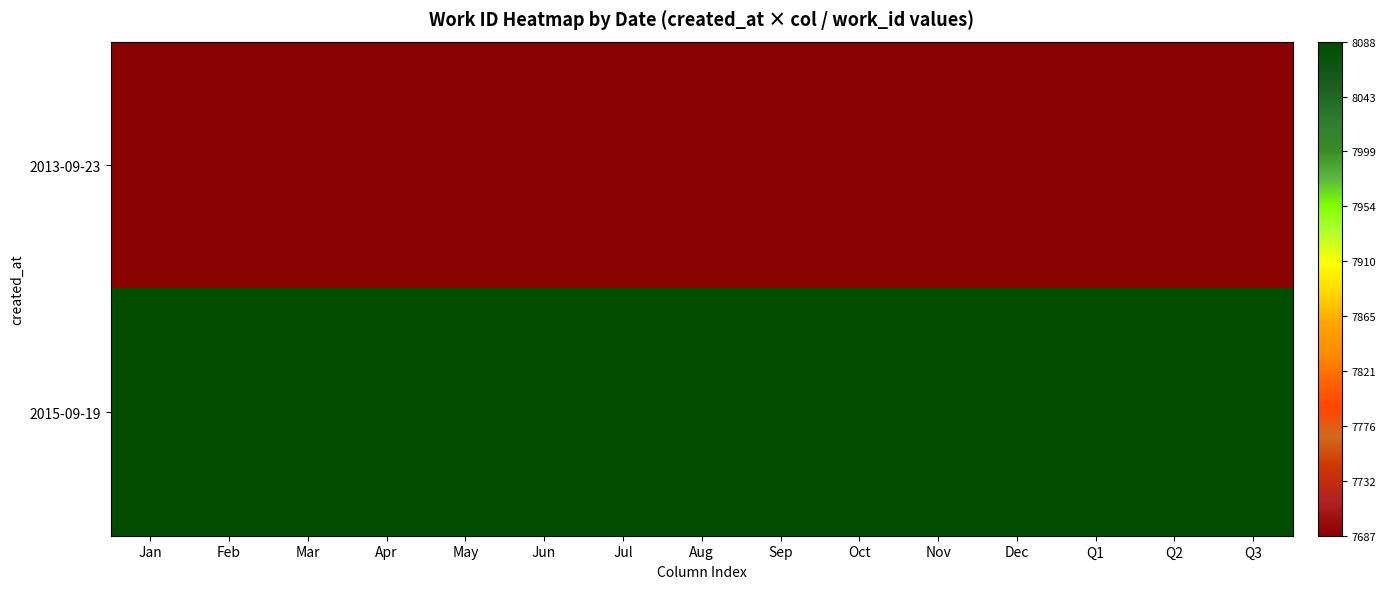

Which label corresponds to the smallest value in the chart?

Jan